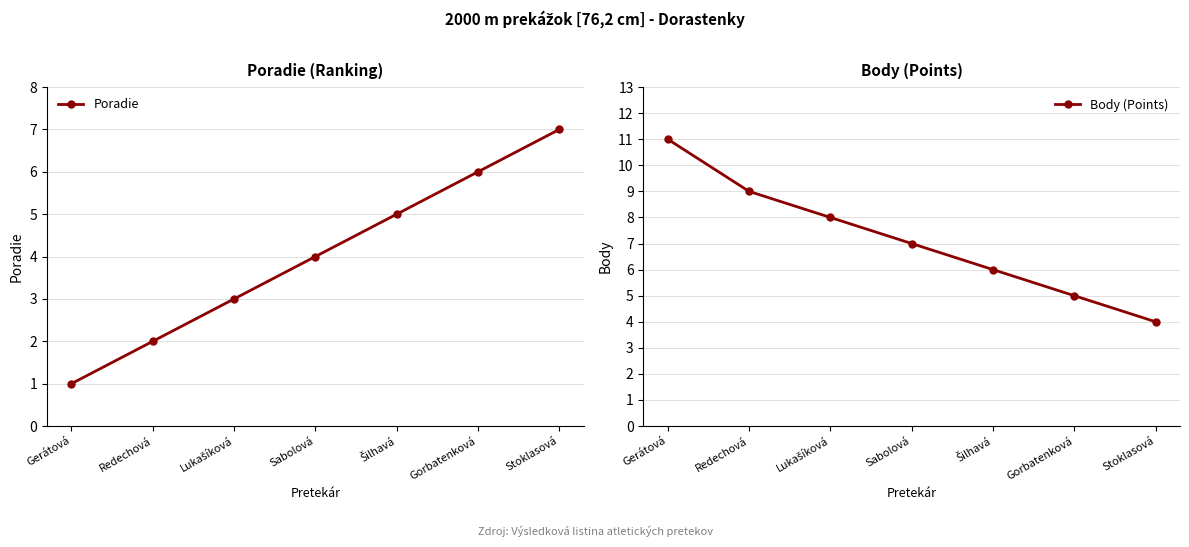

List the series in order of their overall mean, highest first.

Body (Points), Poradie